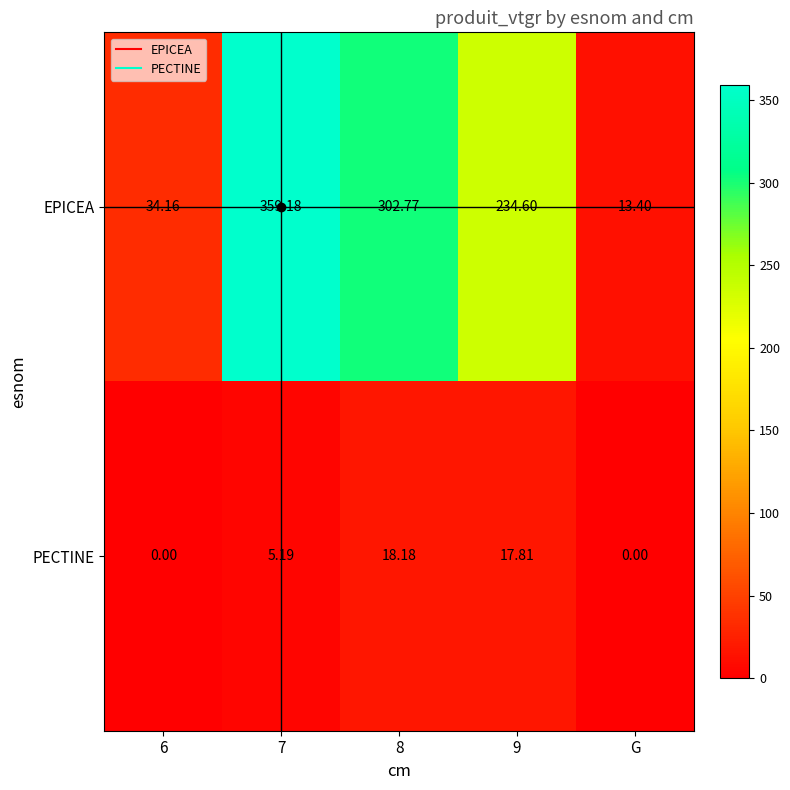

Which series has the largest total across all categories?

EPICEA